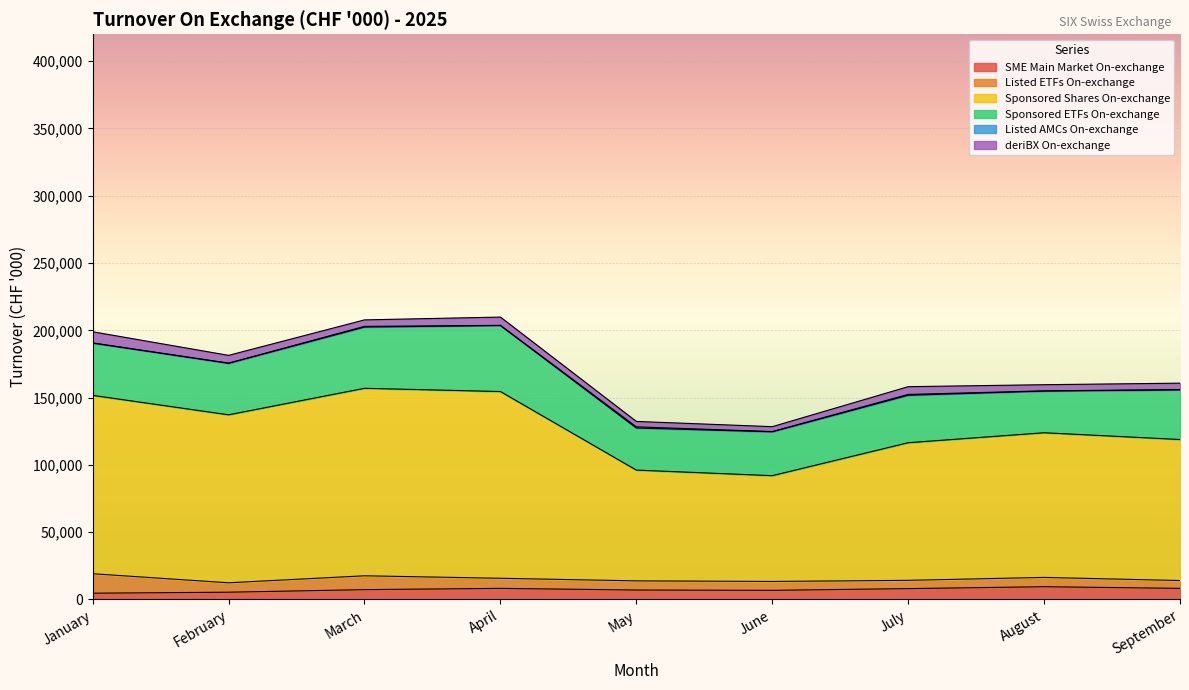

Is it true that Listed AMCs On-exchange equals 73 at January?

False